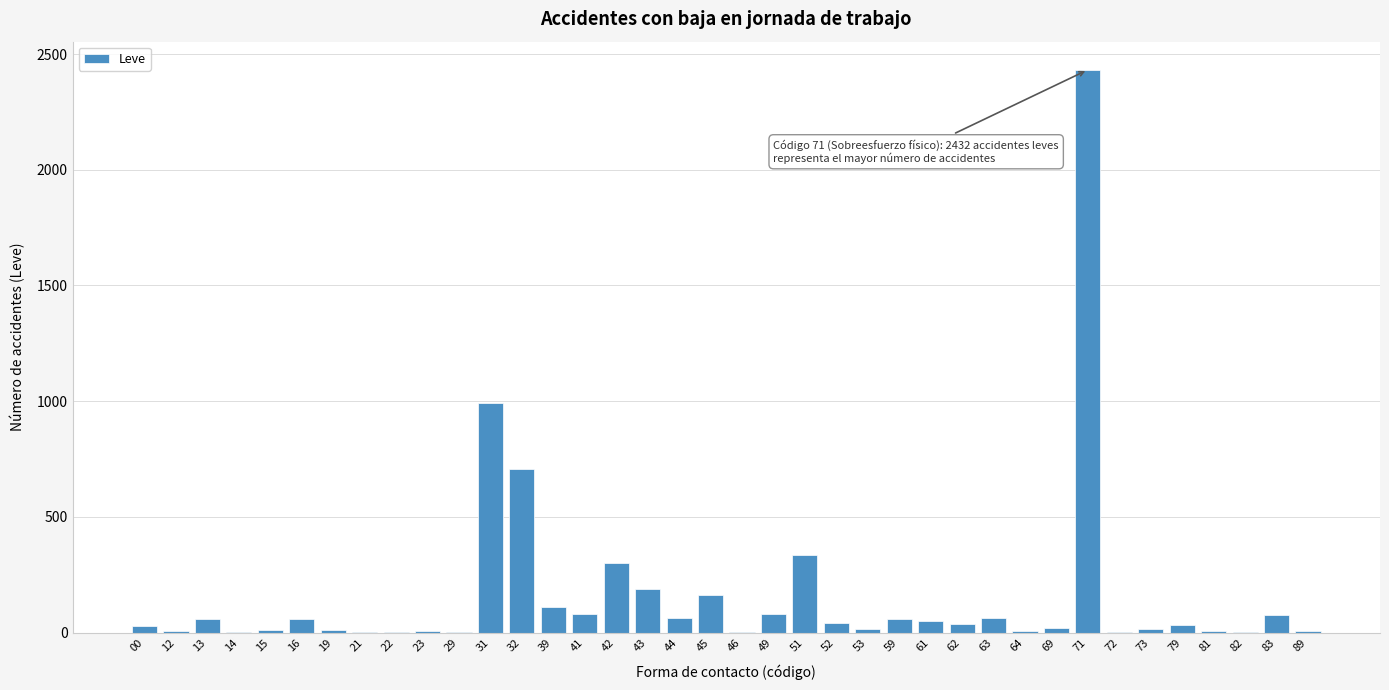

What is the sum of all values?

6073